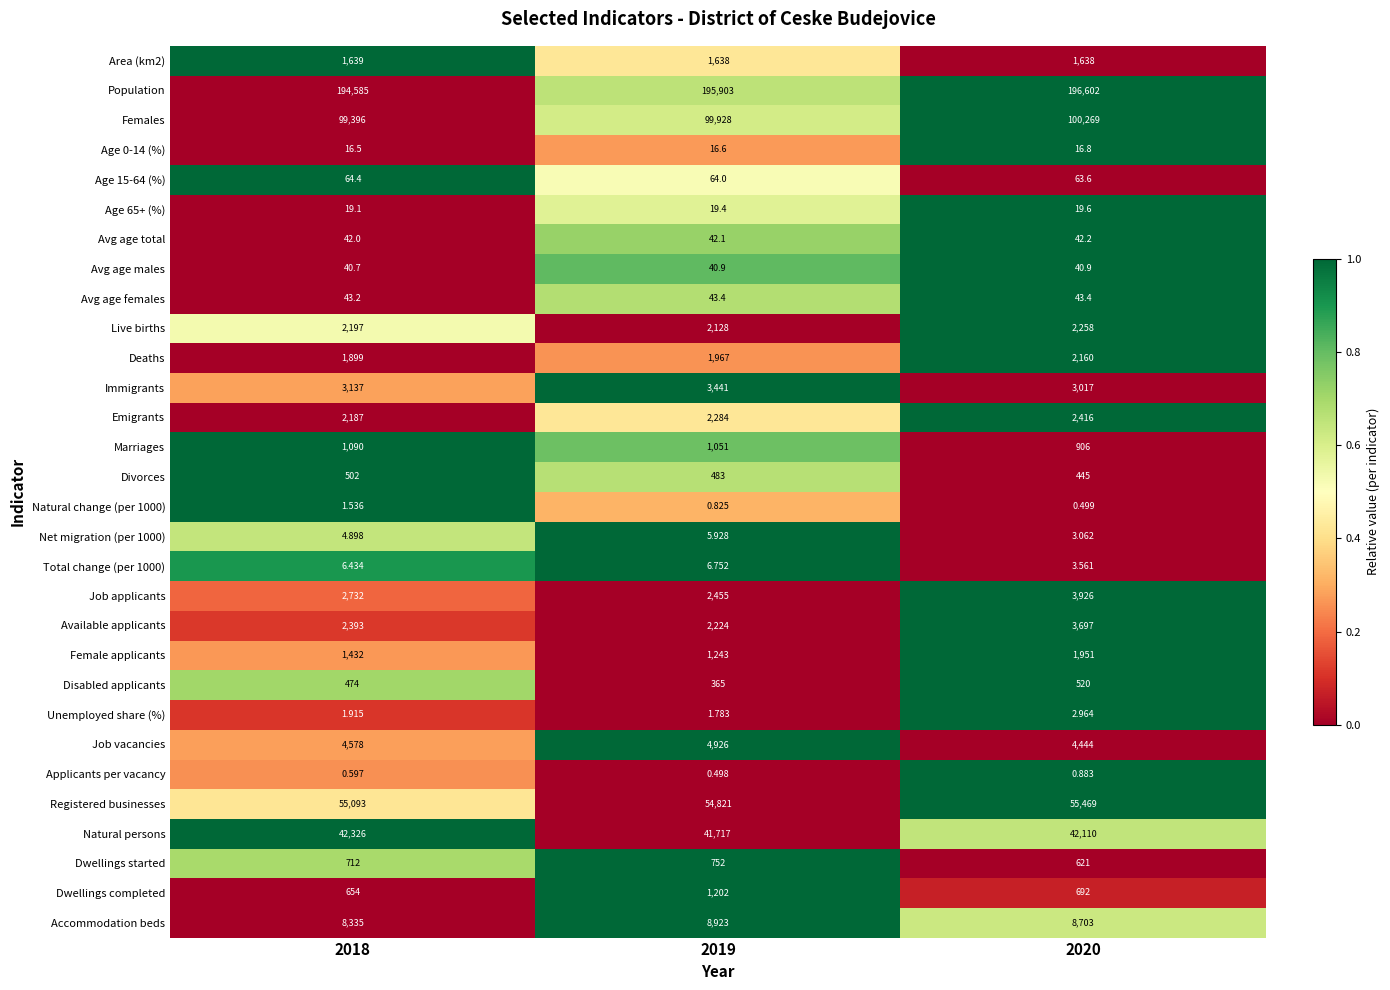

At which category is the sum across all series the highest?

2020